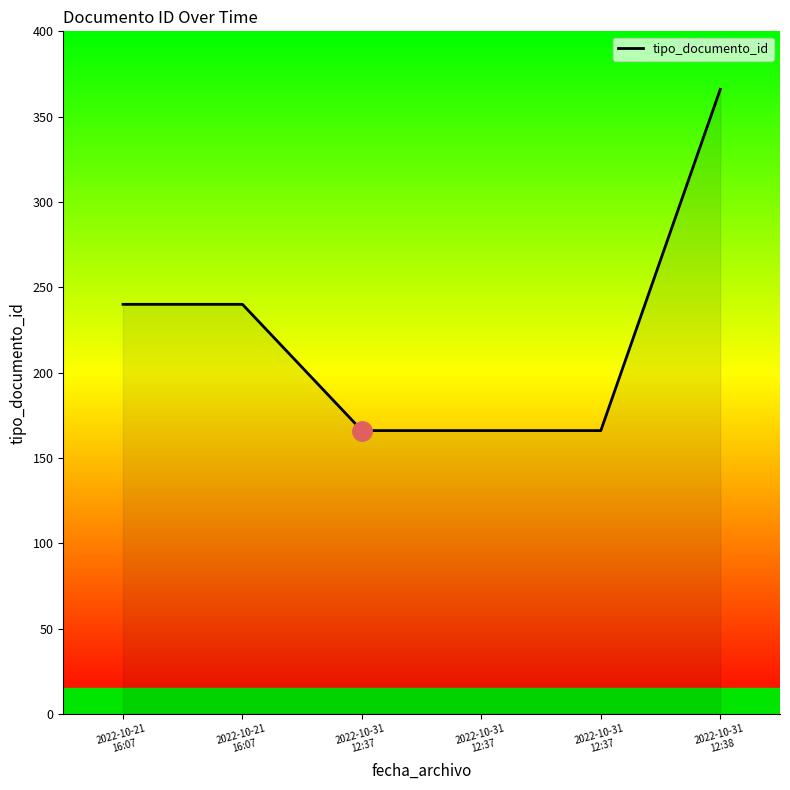

Does the chart display data point markers on the line(s)?

No